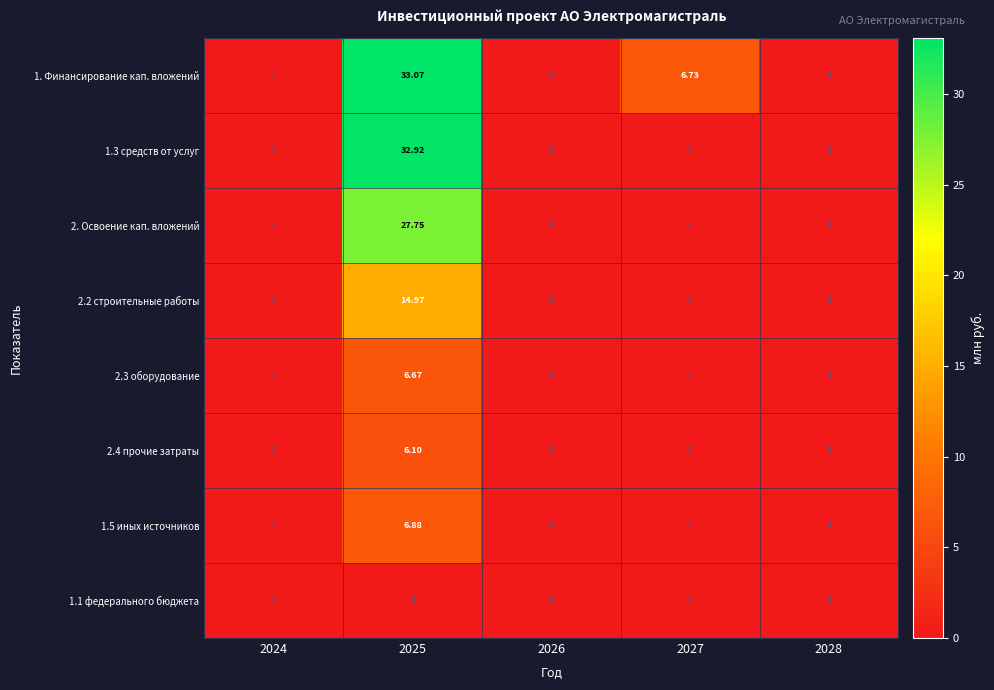

Is the value of 1.3 средств от услуг at 2024 greater than the value of 2.4 прочие затраты at 2025?

No